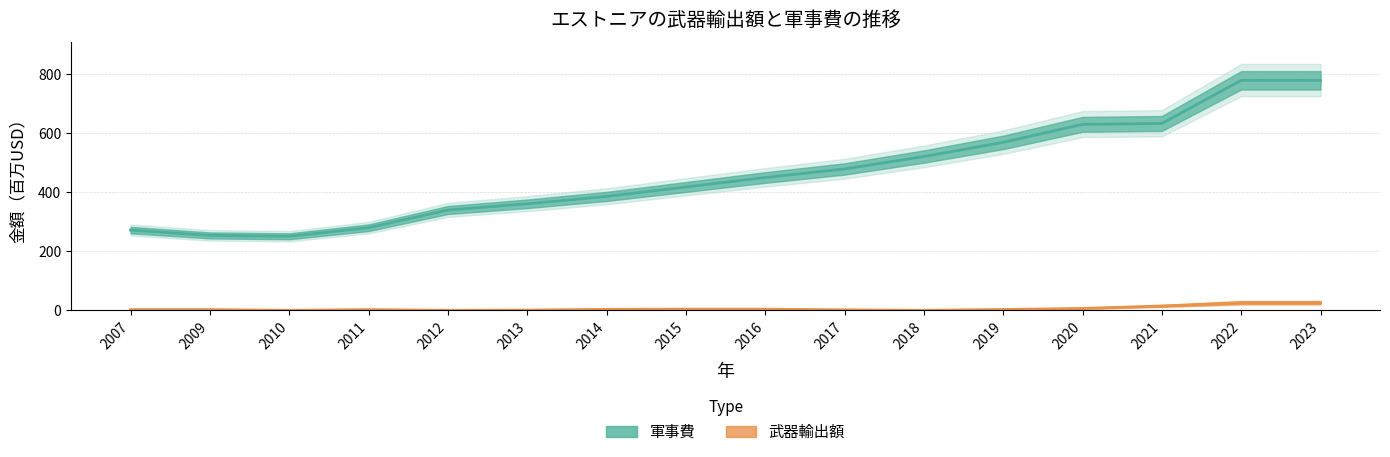

What is the average value of the 武器輸出額 series?

6.5